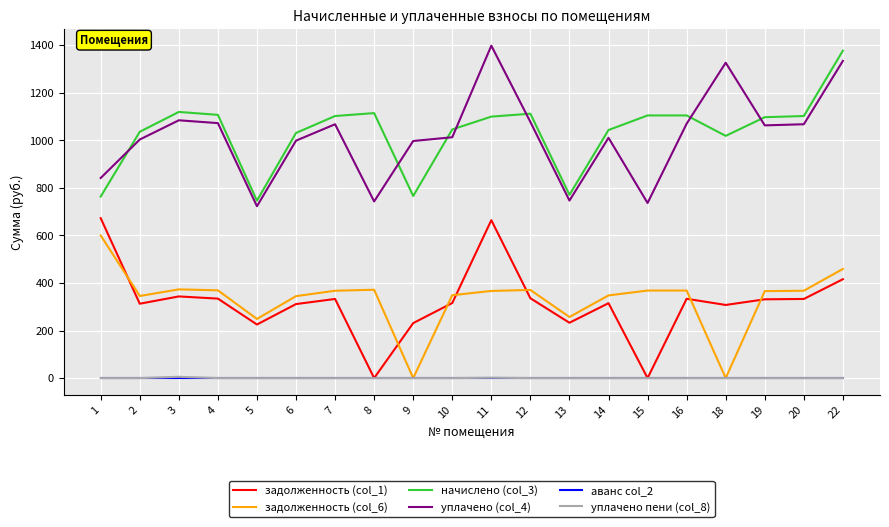

Which category has the lowest value in the уплачено (col_4) series?

5